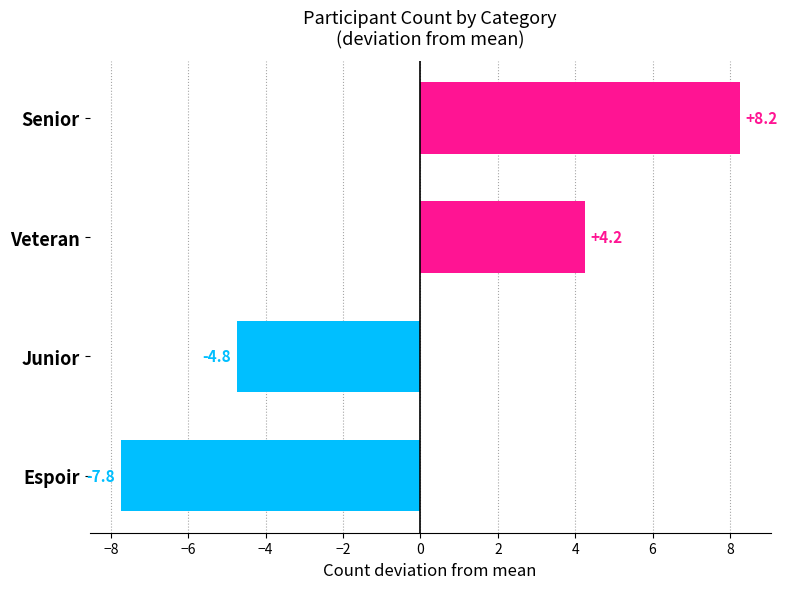

How many bars are there in total?

4